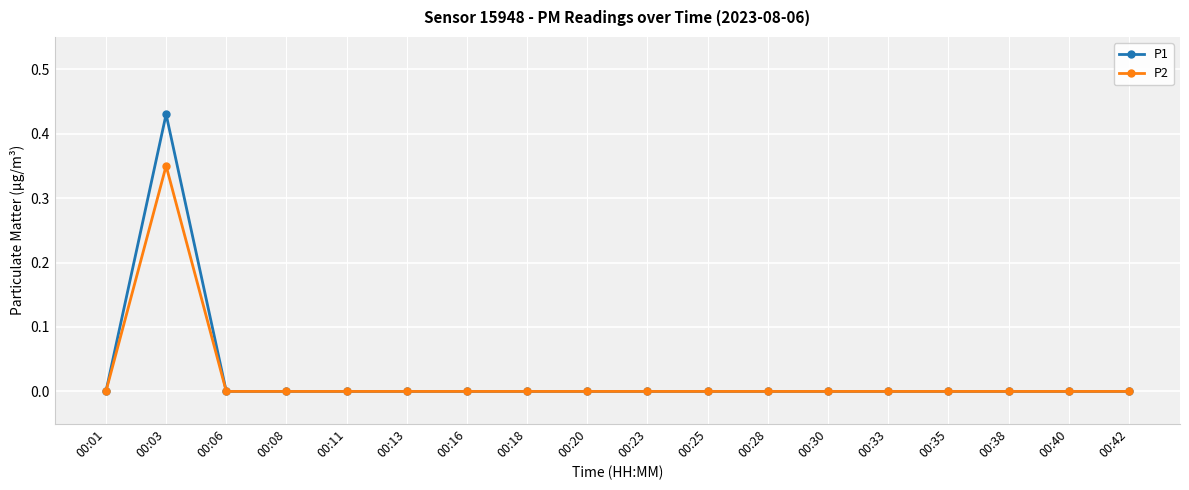

True or false: P2 has a value of 0.0 at 00:16.

True